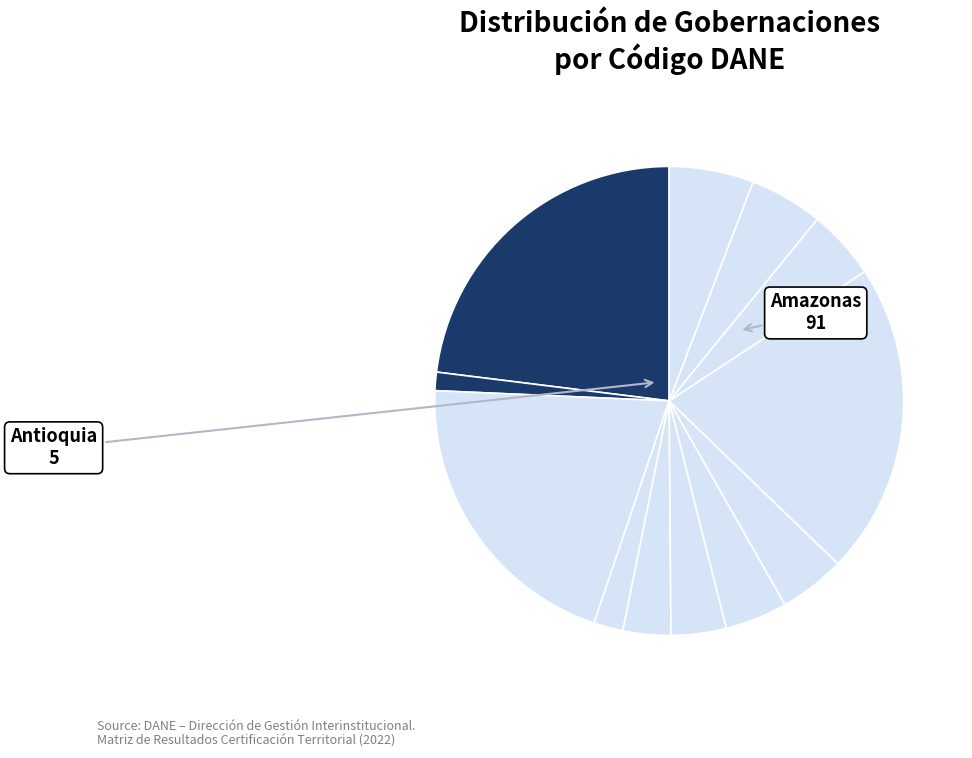

Does any single category account for the majority?

No